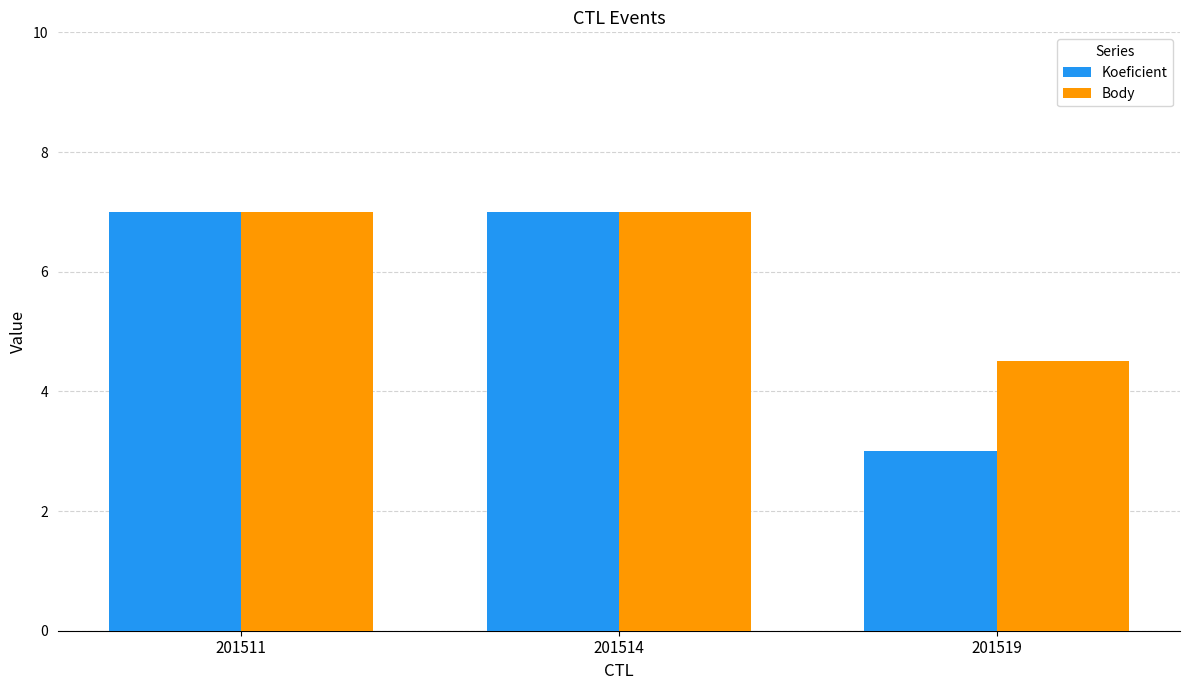

At which category does the chart reach its minimum across all series?

201519